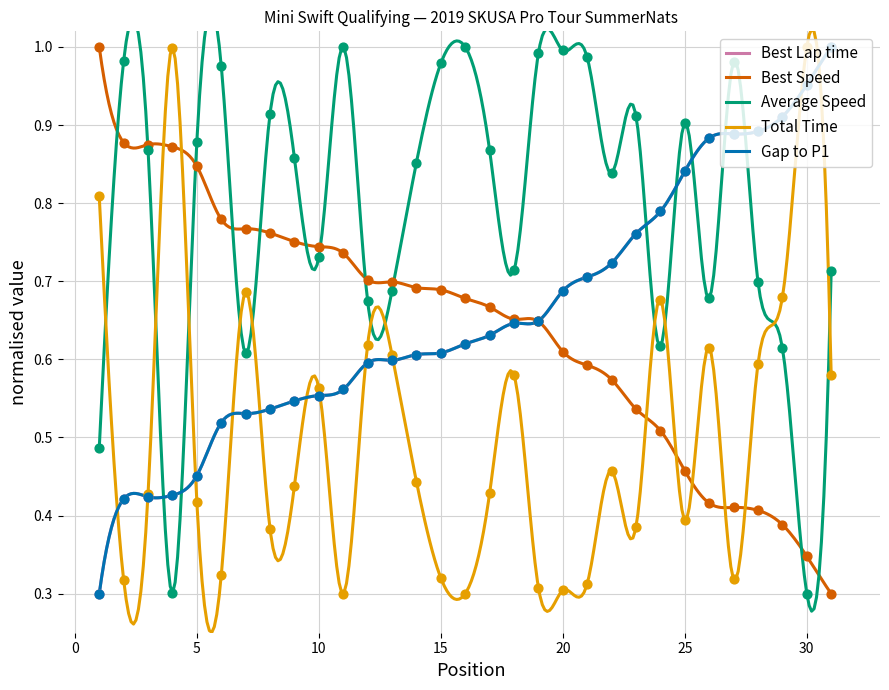

At which category is the sum across all series the highest?

31